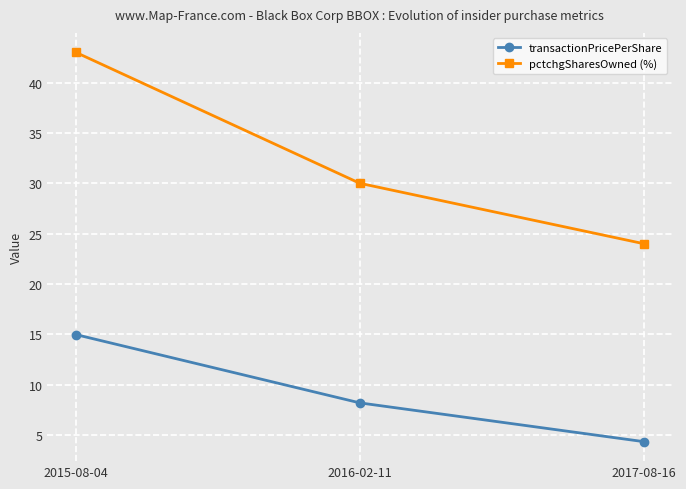

What position from the right is 2016-02-11?

2